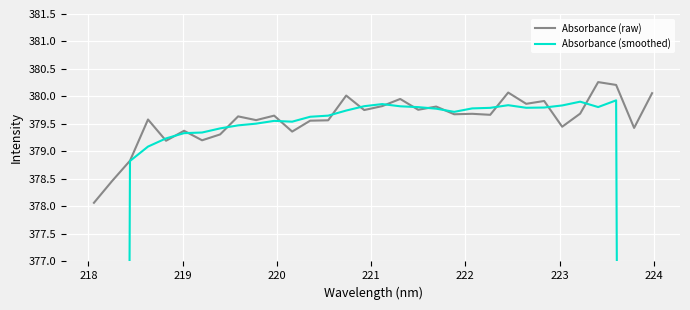

What is the lowest value of the Absorbance (smoothed) series?

227.1